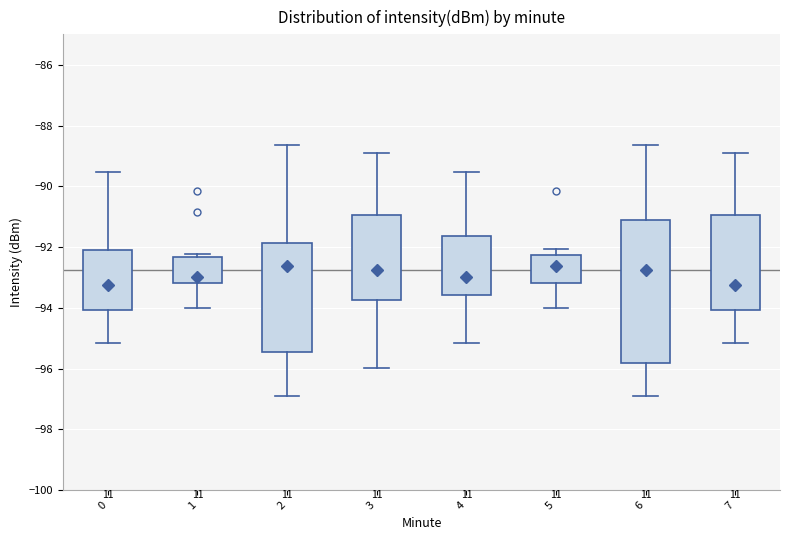

Reading left to right, read every box against the y-axis: the position of its median line, the range the box covers, and the ends of its whiskers. The values are not printed on the chart, so give them approximately, as read against the axis.

0: median -93.2, box -94.0 to -92.2, whiskers -95.2 to -89.6
1: median -93.0, box -93.2 to -92.4, whiskers -94.0 to -92.2
2: median -92.6, box -95.4 to -91.8, whiskers -96.8 to -88.6
3: median -92.8, box -93.8 to -91.0, whiskers -96.0 to -89.0
4: median -93.0, box -93.6 to -91.6, whiskers -95.2 to -89.6
5: median -92.6, box -93.2 to -92.2, whiskers -94.0 to -92.0
6: median -92.8, box -95.8 to -91.2, whiskers -96.8 to -88.6
7: median -93.2, box -94.0 to -91.0, whiskers -95.2 to -89.0